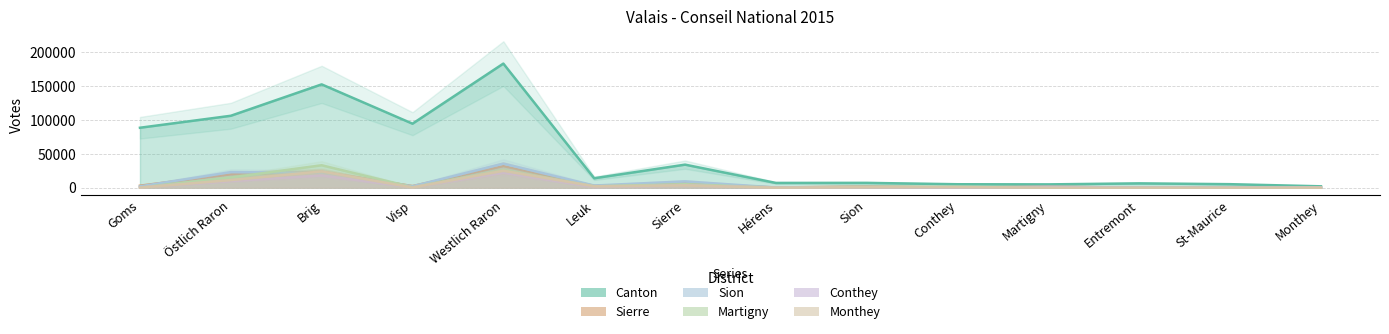

Between Brig and Visp, which series saw the biggest shift?

Canton